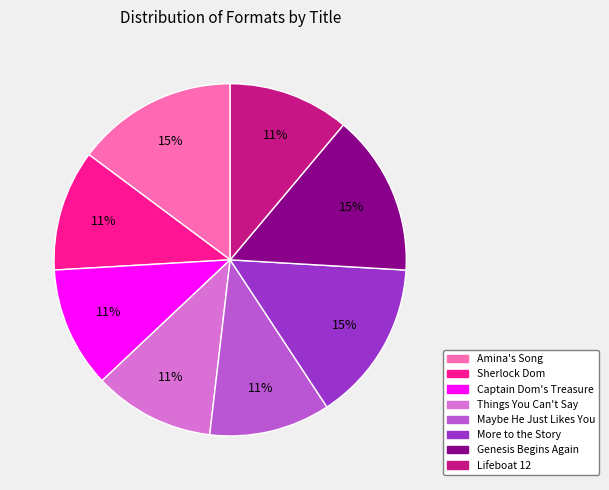

Is there a majority slice in this chart?

No